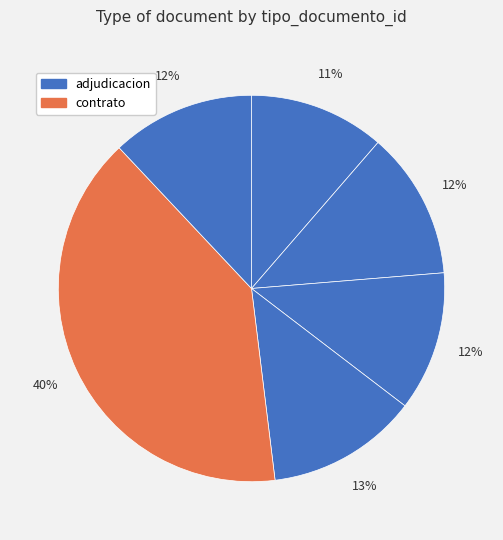

How many segments does this pie chart have?

6